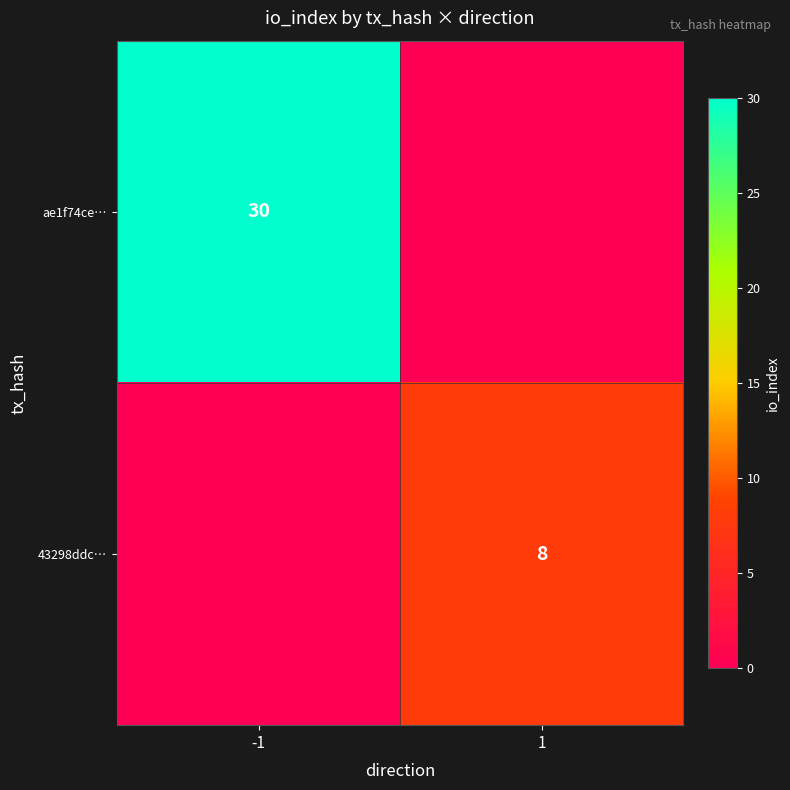

True or false: ae1f74ce… has a value of 44 at -1.

False